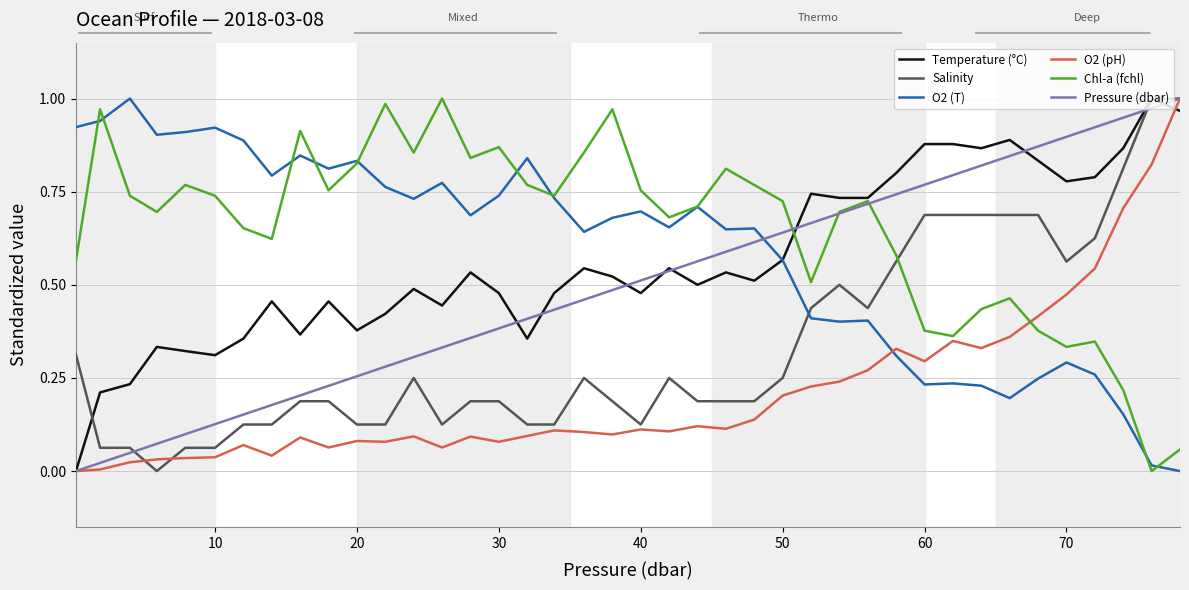

Which series has the largest total across all categories?

Chl-a (fchl)